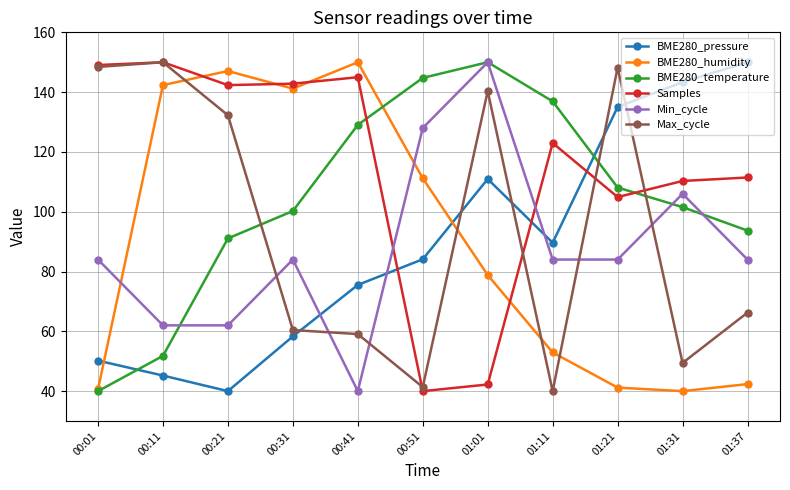

The Min_cycle series shows 62.0 at 00:21. True or false?

True